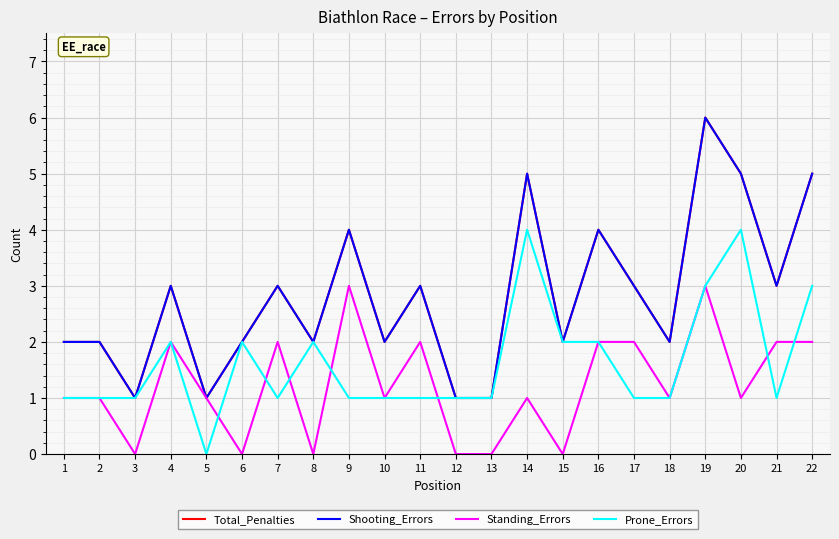

Reading left to right, transcribe all the data shown in this chart.

Total_Penalties: 2	2	1	3	1	2	3	2	4	2	3	1	1	5	2	4	3	2	6	5	3	5
Shooting_Errors: 2	2	1	3	1	2	3	2	4	2	3	1	1	5	2	4	3	2	6	5	3	5
Standing_Errors: 1	1	0	2	1	0	2	0	3	1	2	0	0	1	0	2	2	1	3	1	2	2
Prone_Errors: 1	1	1	2	0	2	1	2	1	1	1	1	1	4	2	2	1	1	3	4	1	3